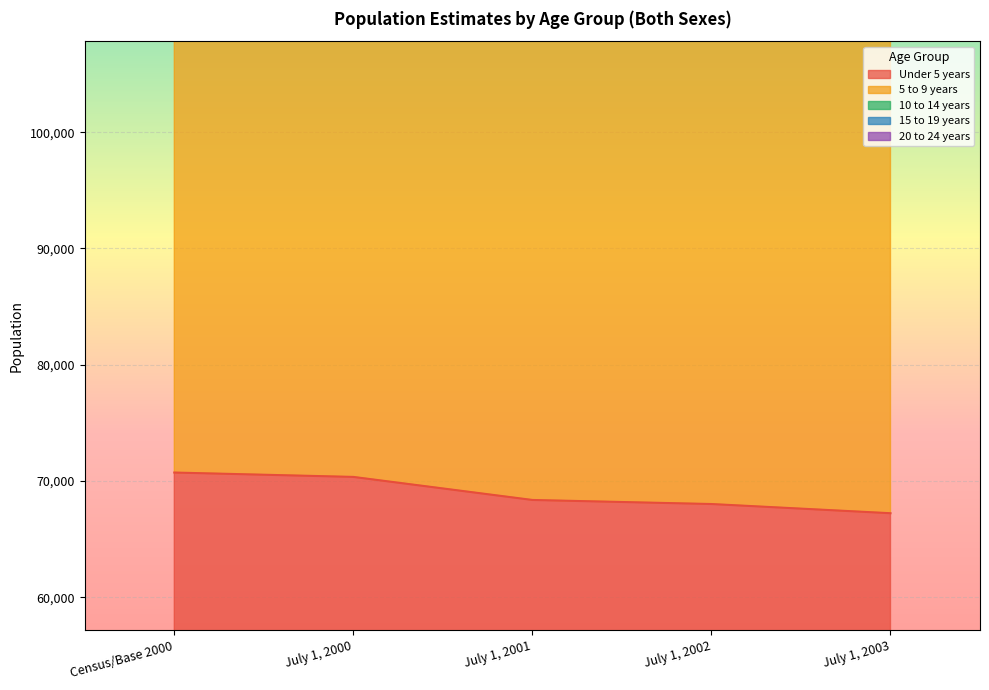

What is the maximum value for 5 to 9 years?

153748